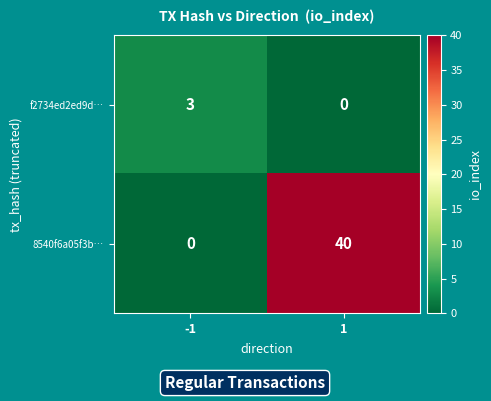

What is the greatest value displayed?

40